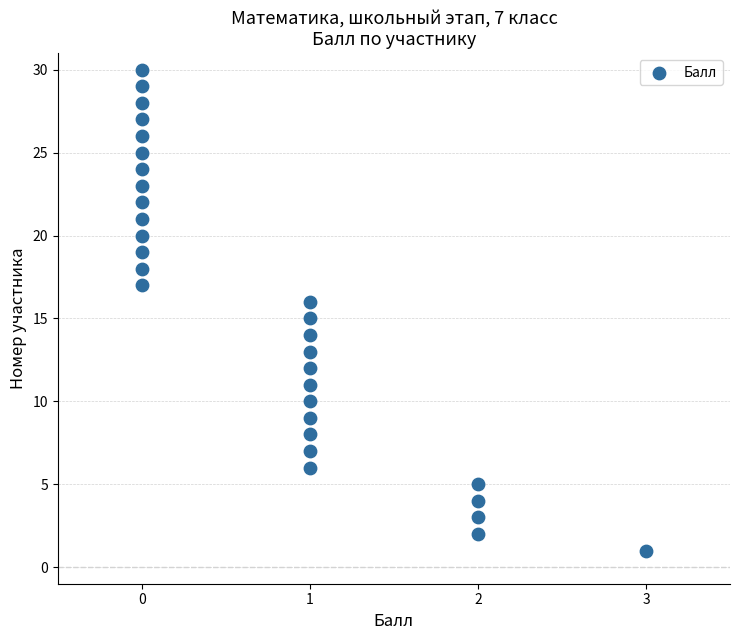

What is the range of Y values (max minus min)?

29